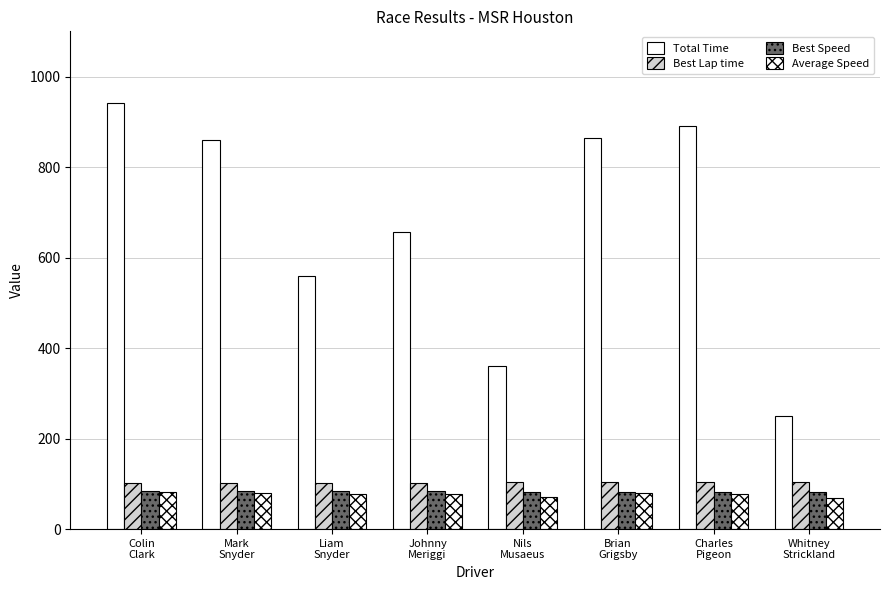

What is the difference between the Best Speed values at Johnny
Meriggi and Liam
Snyder?

0.4